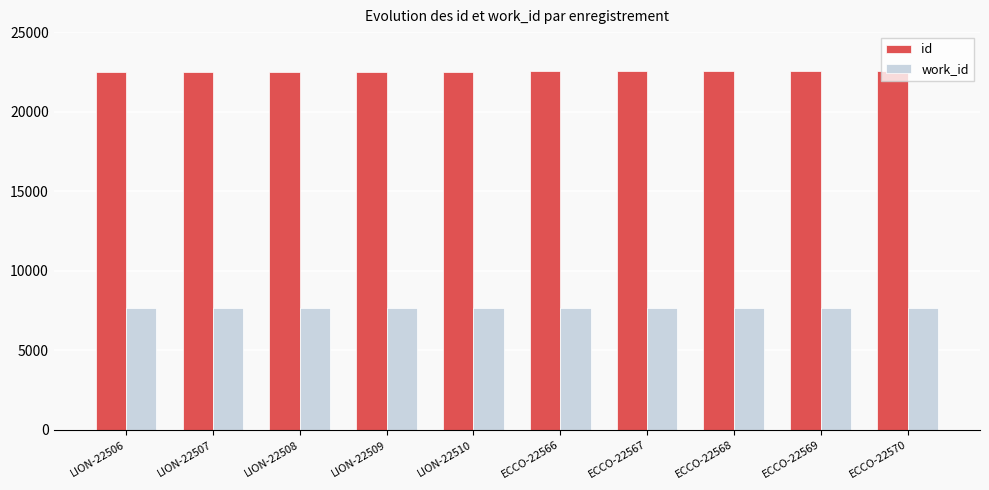

What is the difference between the maximum and minimum values in the work_id series?

15